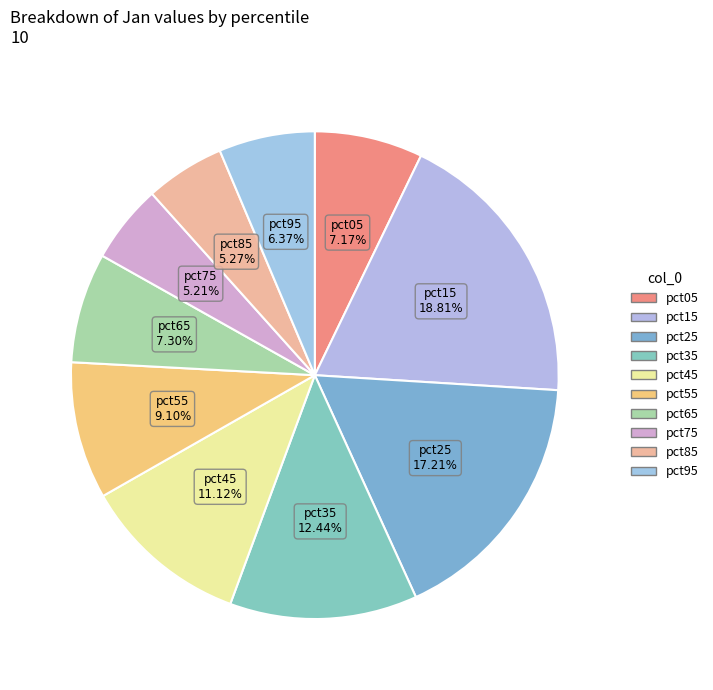

How many slices are in this pie chart?

10